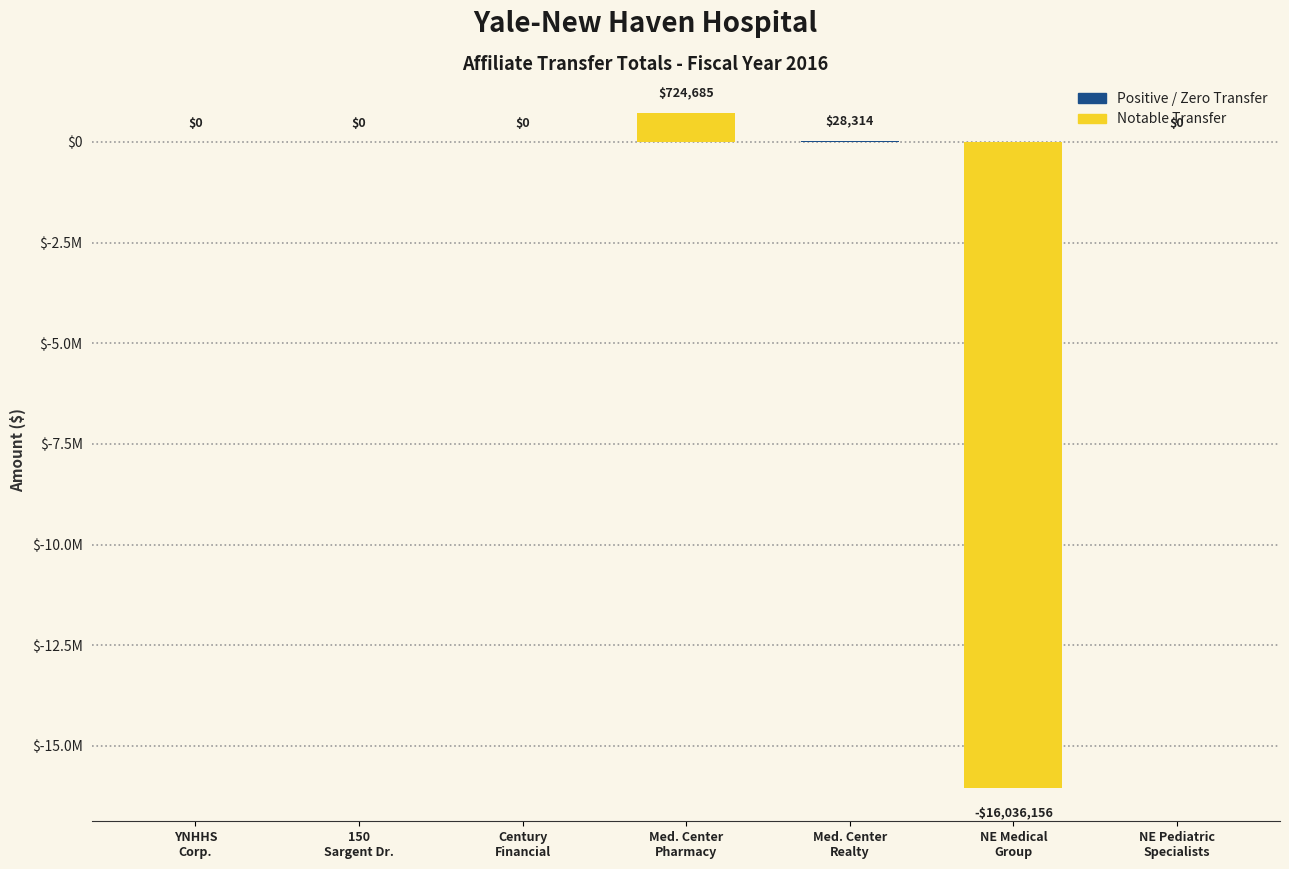

What is the average value?

-2183308